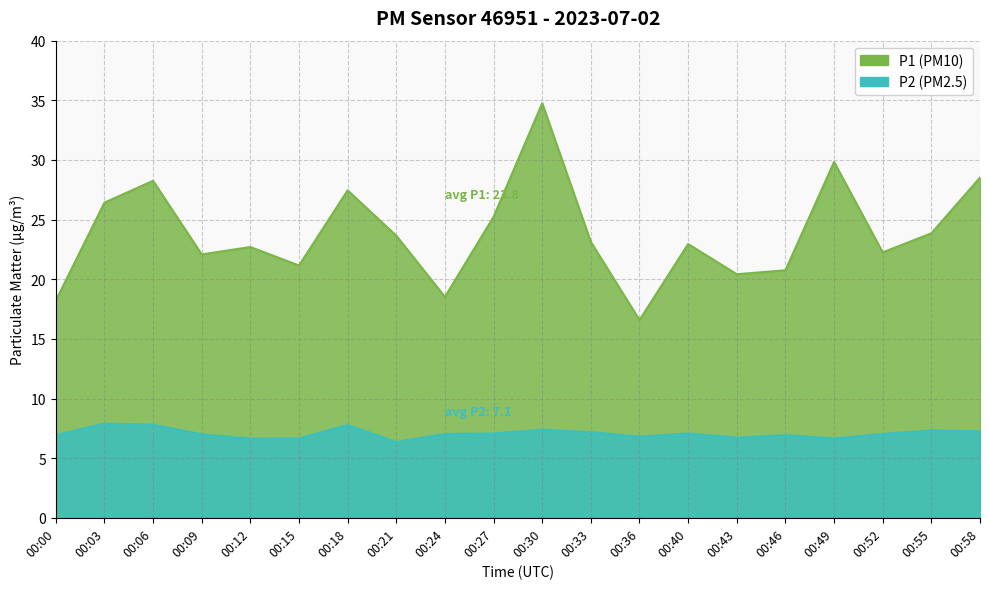

Which series has the largest total across all categories?

P1